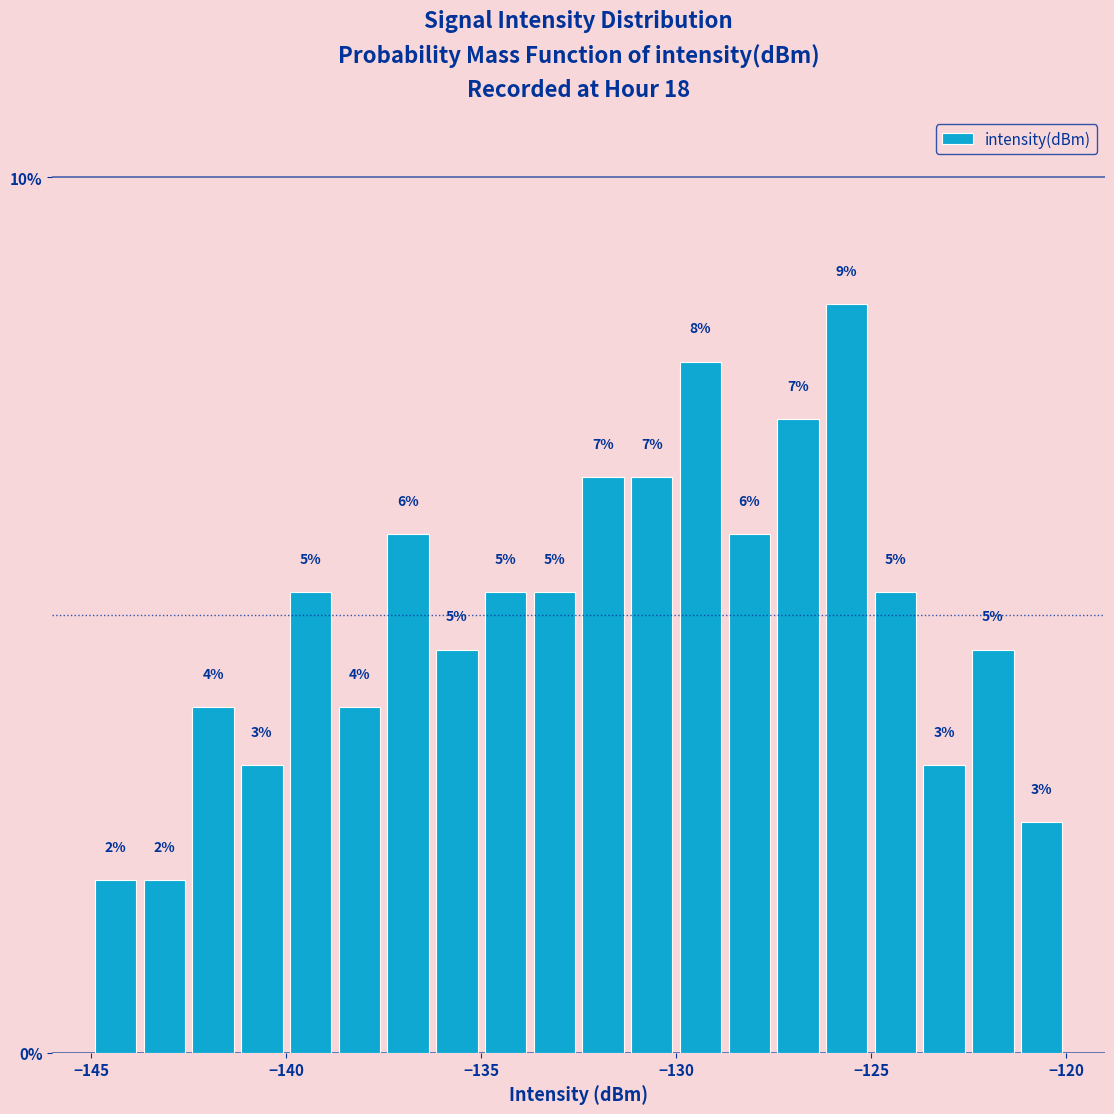

Read against the x-axis, roughly where is the centre of the tallest bar?

-125.5